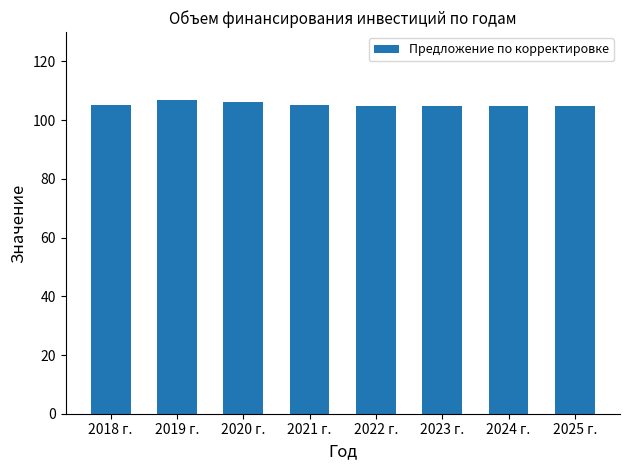

What is the label of the 7th bar from the left?

2024 г.